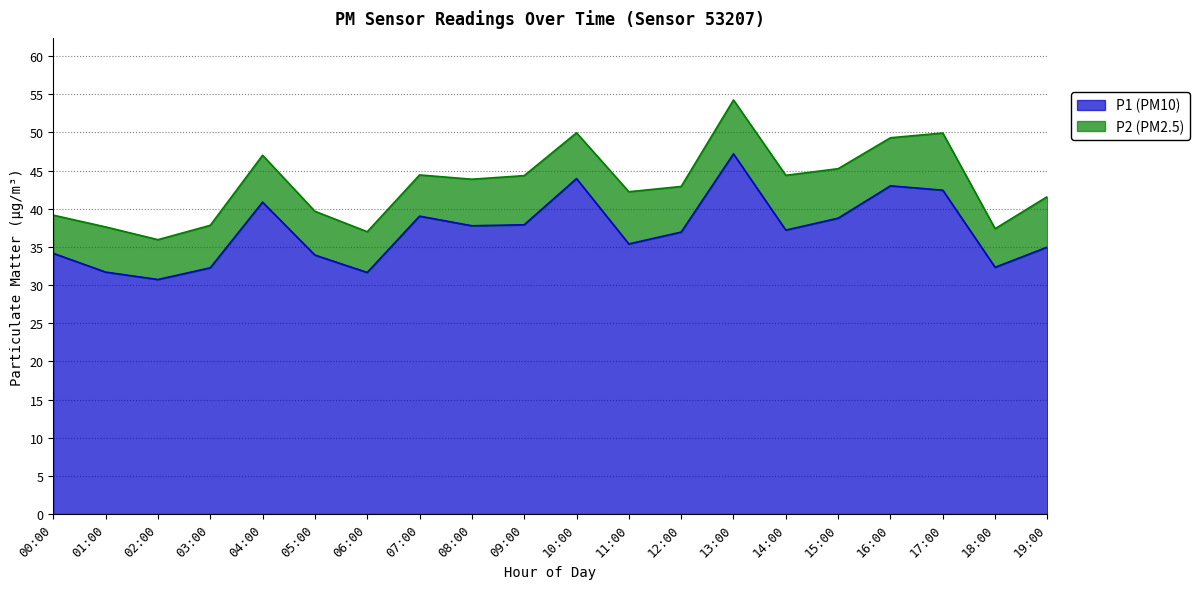

How many distinct data groups are displayed?

2